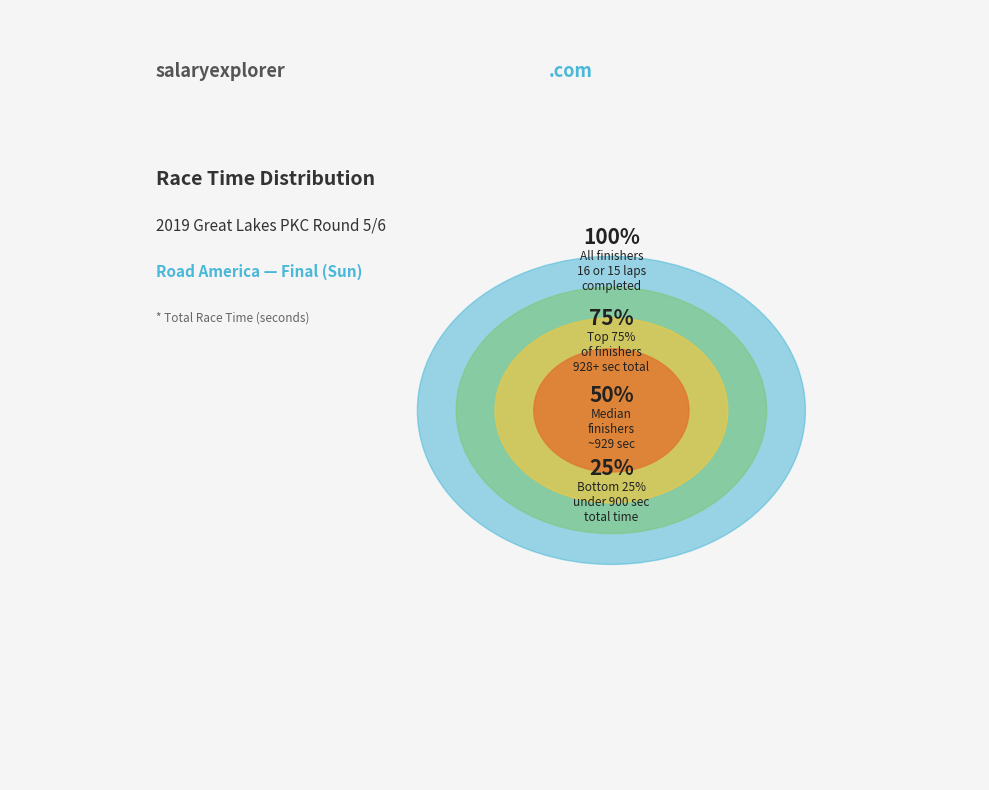

Is there any slice that represents more than half of the pie?

No